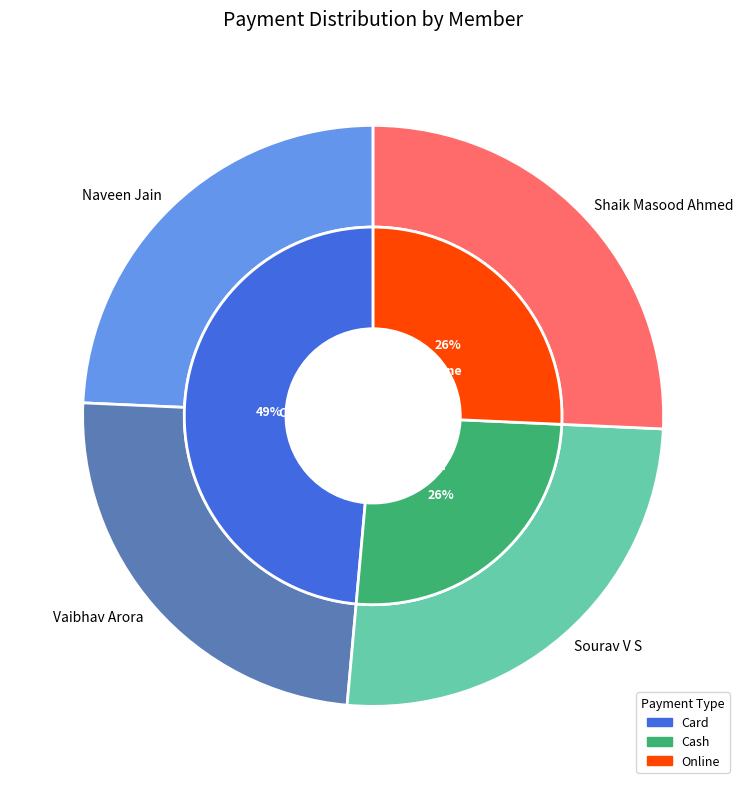

What percentage do Vaibhav Arora and Shaik Masood Ahmed together represent?

50.0%